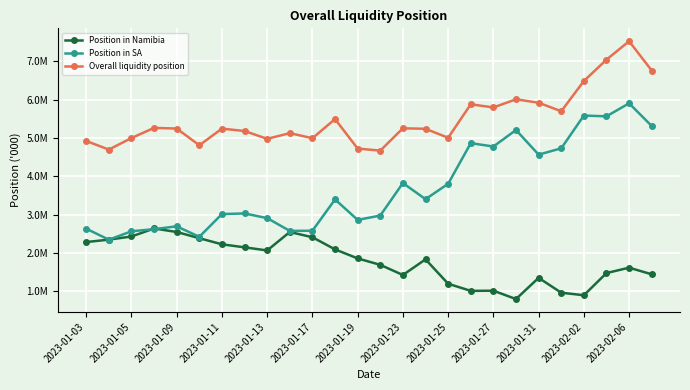

What is the difference between the maximum and minimum values in the Overall liquidity position series?

2855048.0